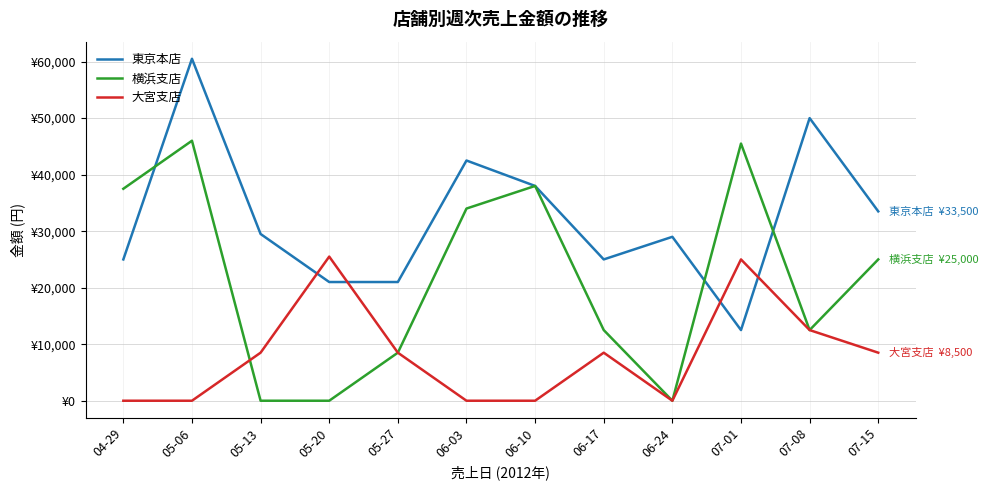

At how many categories does at least one series exceed 57822?

1